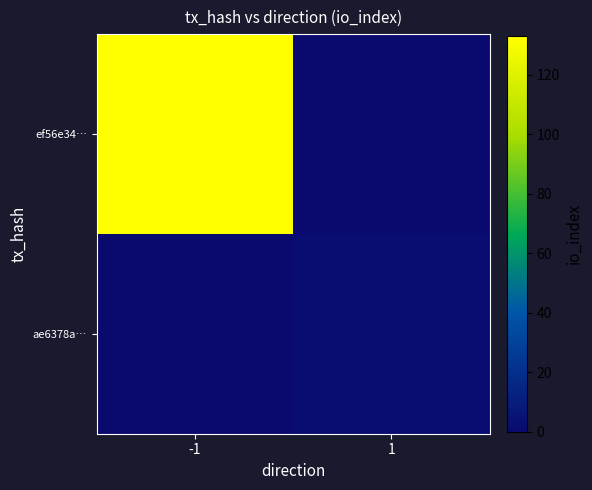

What is the smallest value displayed?

2.0